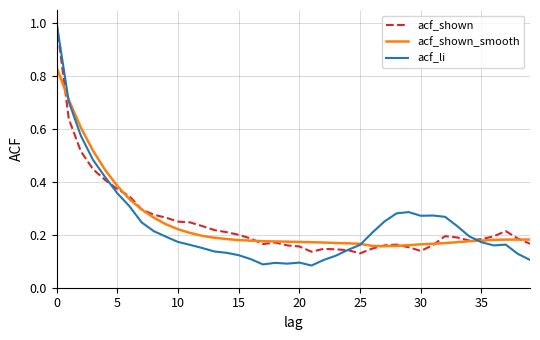

Which series ends up on top after the final intersection of acf_shown_smooth and acf_li?

acf_shown_smooth